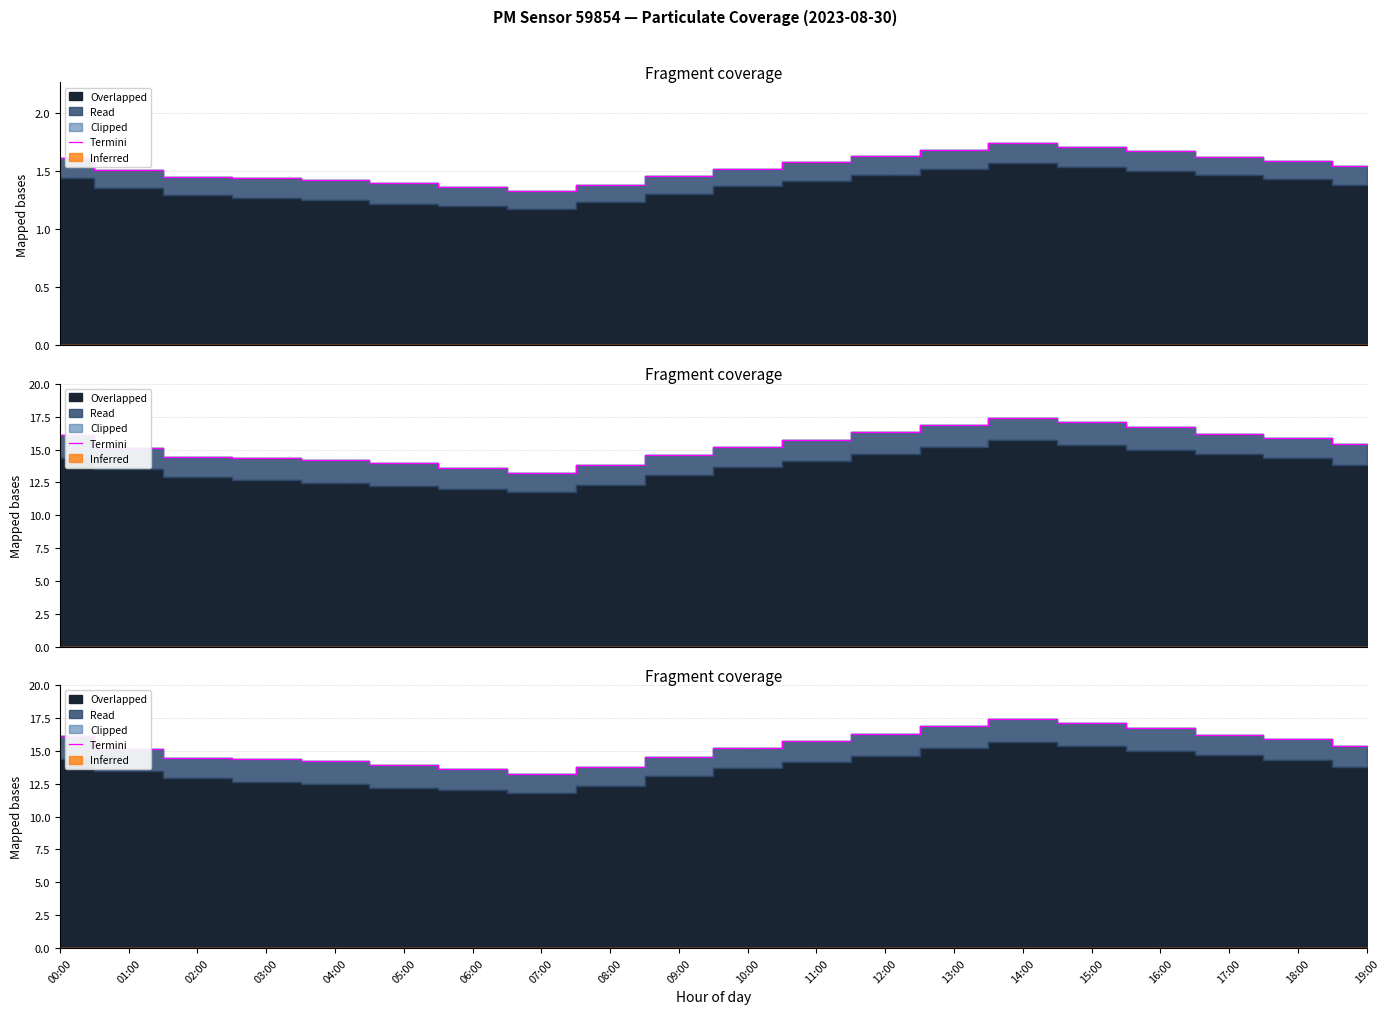

What is the average value?

15.3